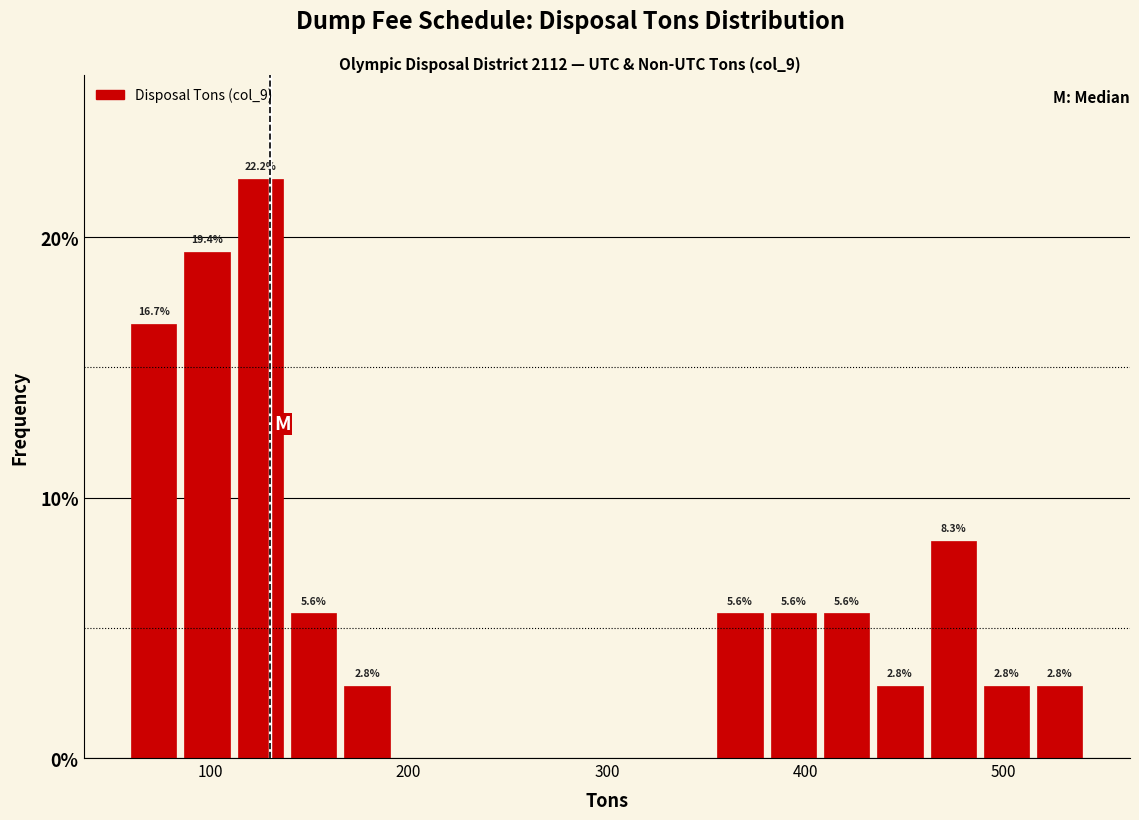

Around what value on the x-axis is the tallest bar? Give the approximate position of its centre, as read against the axis.

130